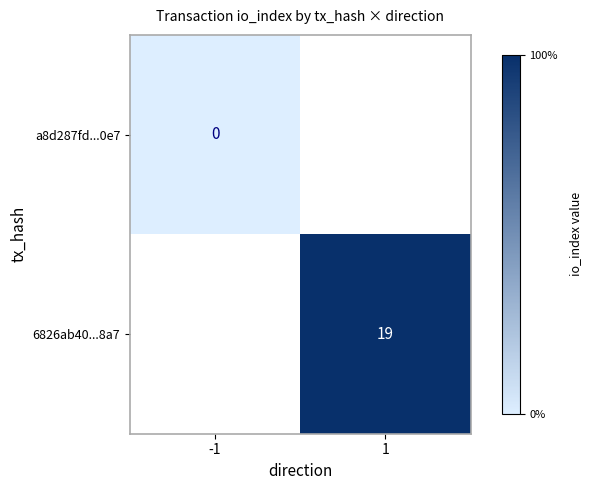

At which category does the chart reach its minimum across all series?

-1